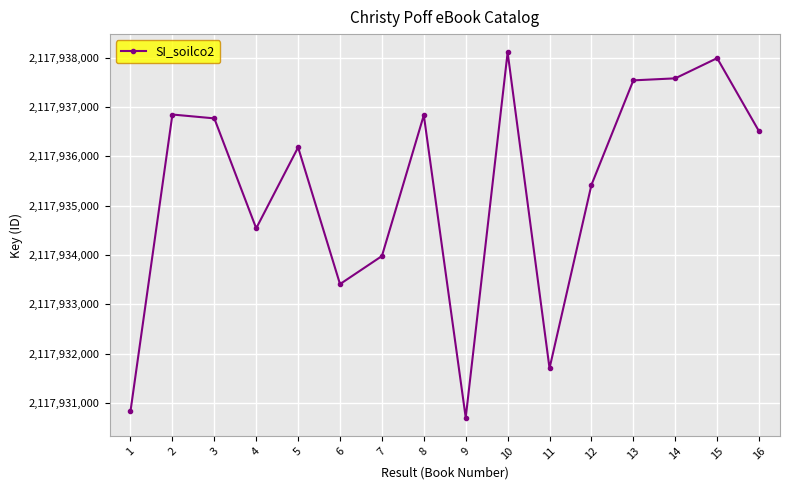

What is the approximate value at 13, to the nearest 100?

2117937500